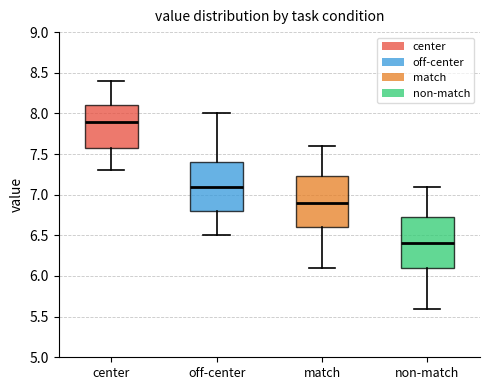

Reading left to right, transcribe this box plot: for each box, give where its median line is, the range the box spans, and where its two whiskers end, as read against the y-axis. The values are not printed on the chart, so give them approximately, as read against the axis.

center: median 7.90, box 7.60 to 8.10, whiskers 7.30 to 8.40
off-center: median 7.10, box 6.80 to 7.40, whiskers 6.50 to 8.00
match: median 6.90, box 6.60 to 7.25, whiskers 6.10 to 7.60
non-match: median 6.40, box 6.10 to 6.75, whiskers 5.60 to 7.10